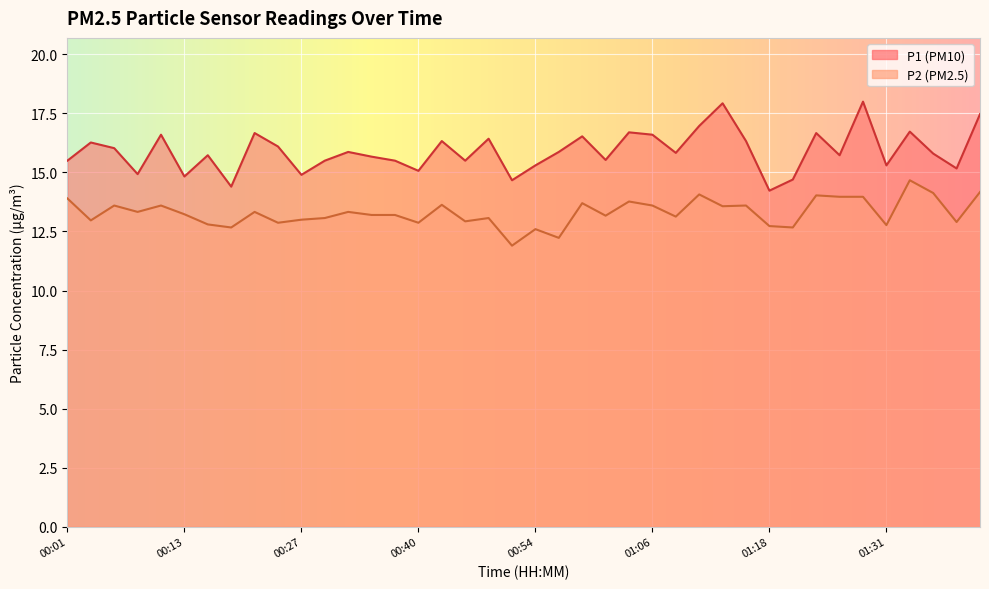

What is the difference between the maximum and minimum values in the P1 series?

3.8